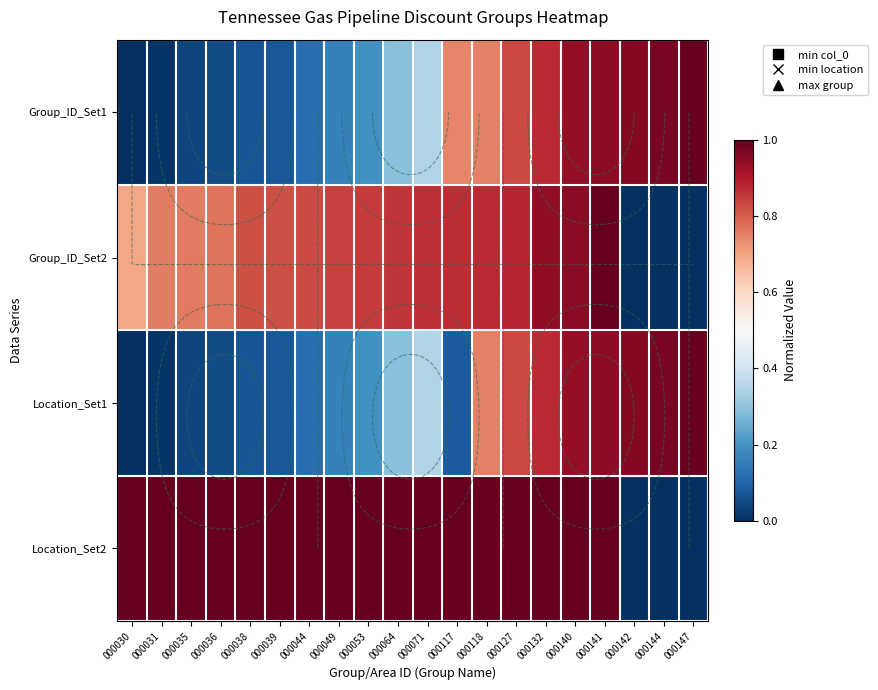

What is the maximum value for Location_Set1?

1.0